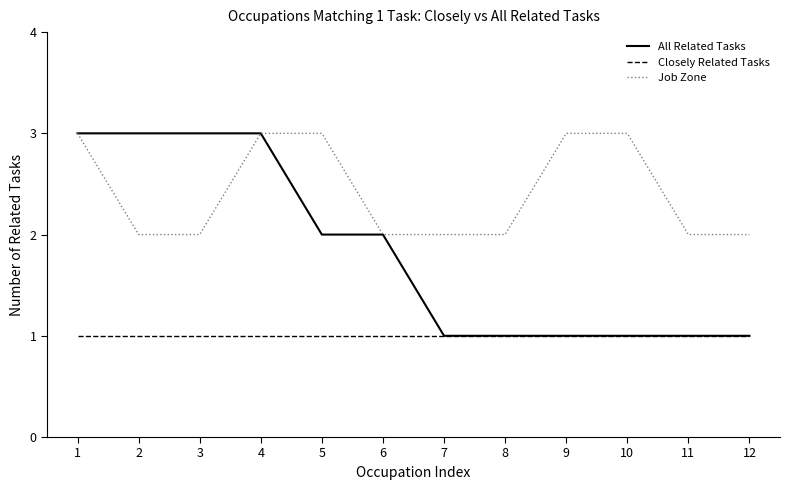

What is the greatest value displayed?

3